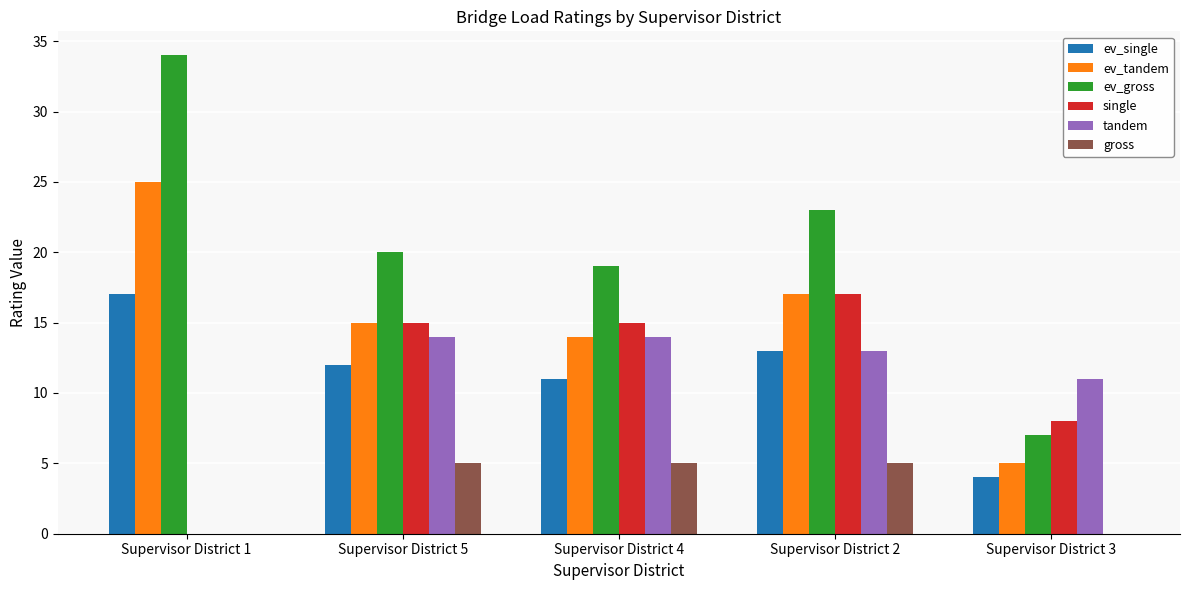

Which series has the largest total across all categories?

ev_gross